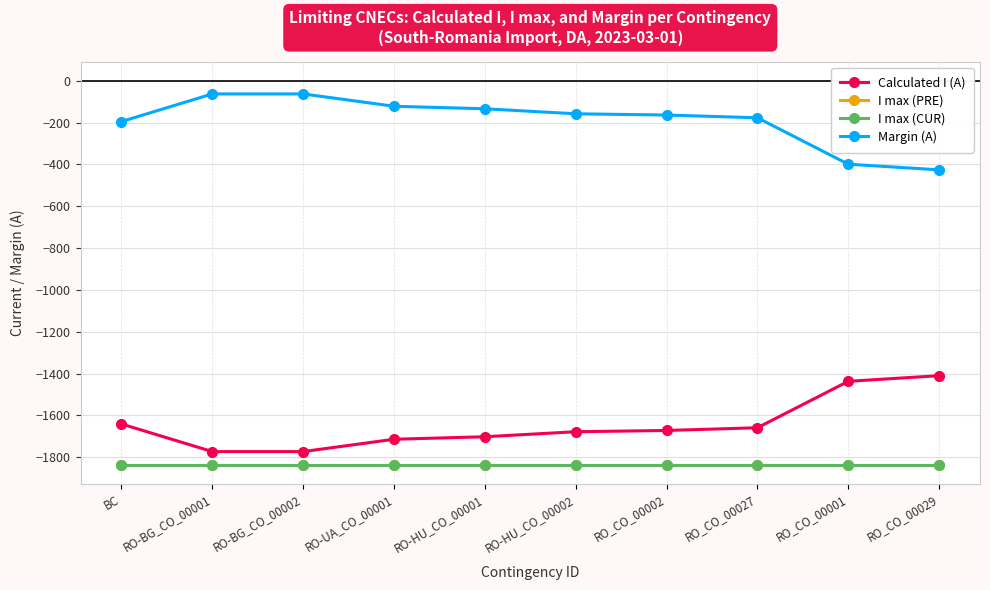

What is the total value across all series at RO-HU_CO_00002?

-5508